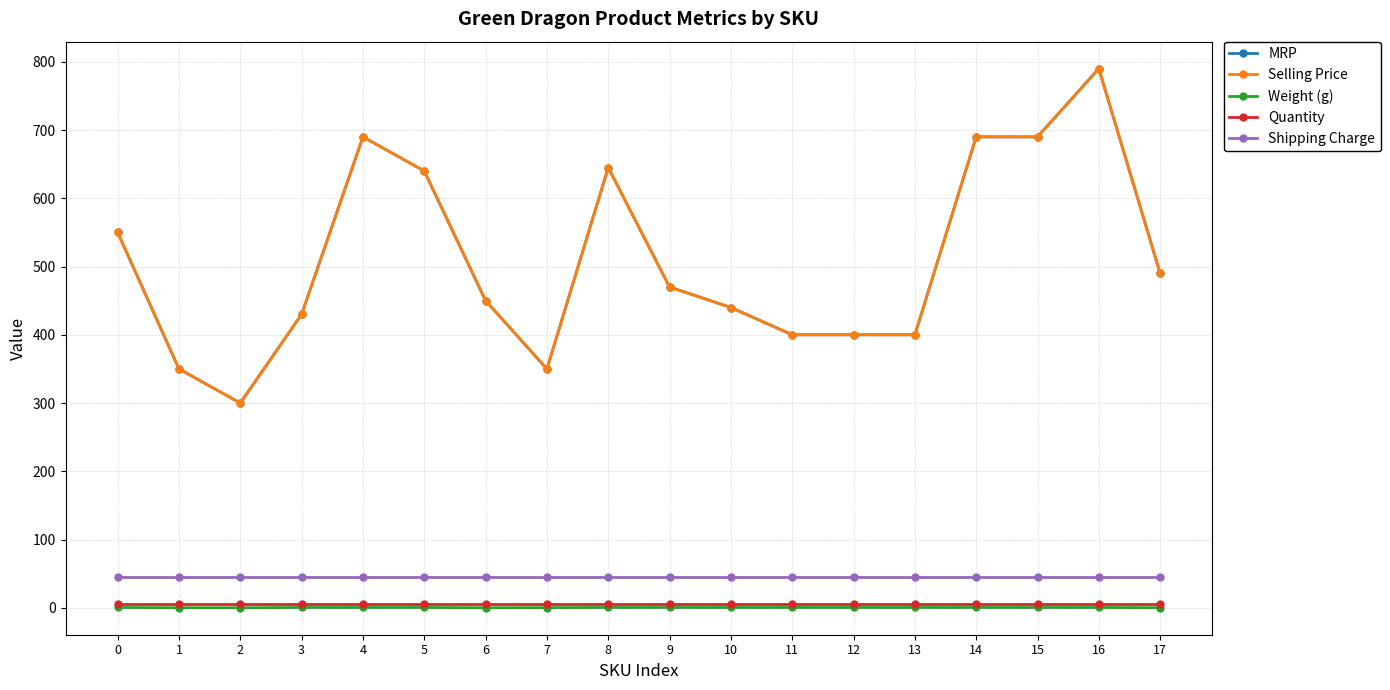

Does the chart have visible grid lines?

Yes